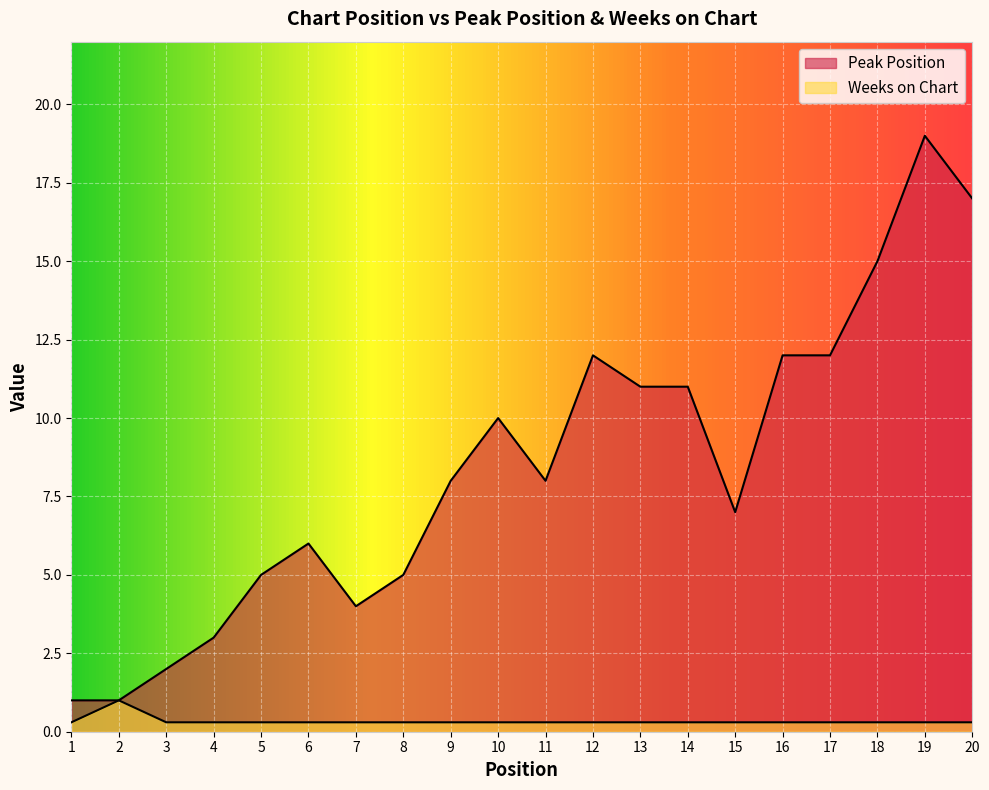

Reading left to right, what are all the values shown in this chart?

Peak Position: 1=1.0	2=1.0	3=2.0	4=3.0	5=5.0	6=6.0	7=4.0	8=5.0	9=8.0	10=10.0	11=8.0	12=12.0	13=11.0	14=11.0	15=7.0	16=12.0	17=12.0	18=15.0	19=19.0	20=17.0
Weeks on Chart: 1=0.3	2=1.0	3=0.3	4=0.3	5=0.3	6=0.3	7=0.3	8=0.3	9=0.3	10=0.3	11=0.3	12=0.3	13=0.3	14=0.3	15=0.3	16=0.3	17=0.3	18=0.3	19=0.3	20=0.3